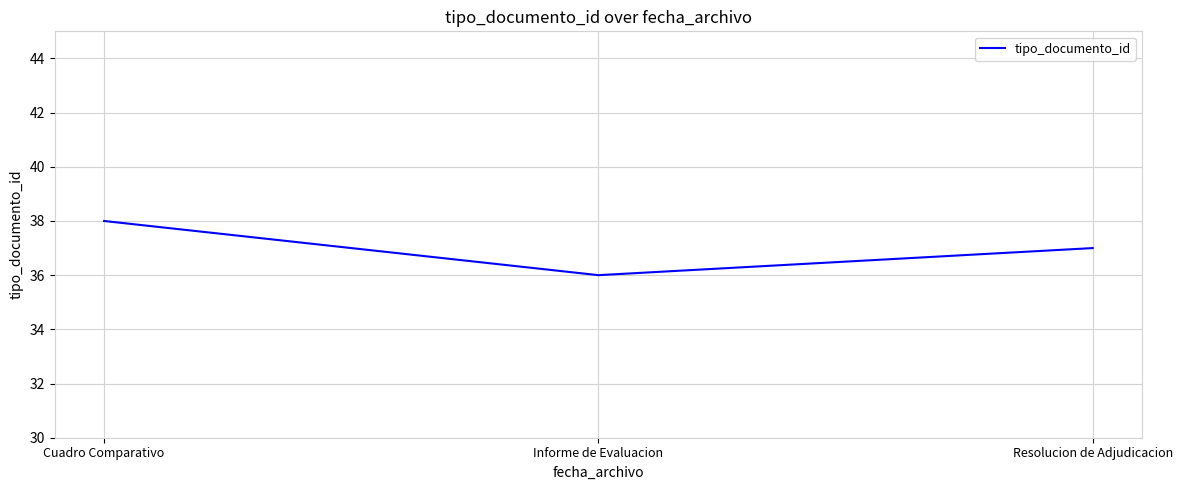

The value at Cuadro Comparativo is 19. True or false?

False